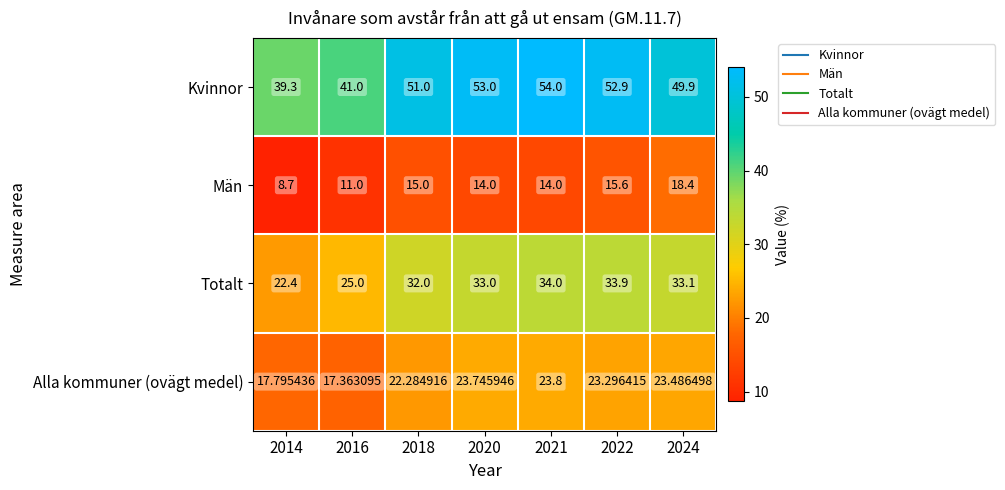

Rank the series by their maximum value, from lowest to highest.

Män, Alla kommuner (ovägt medel), Totalt, Kvinnor